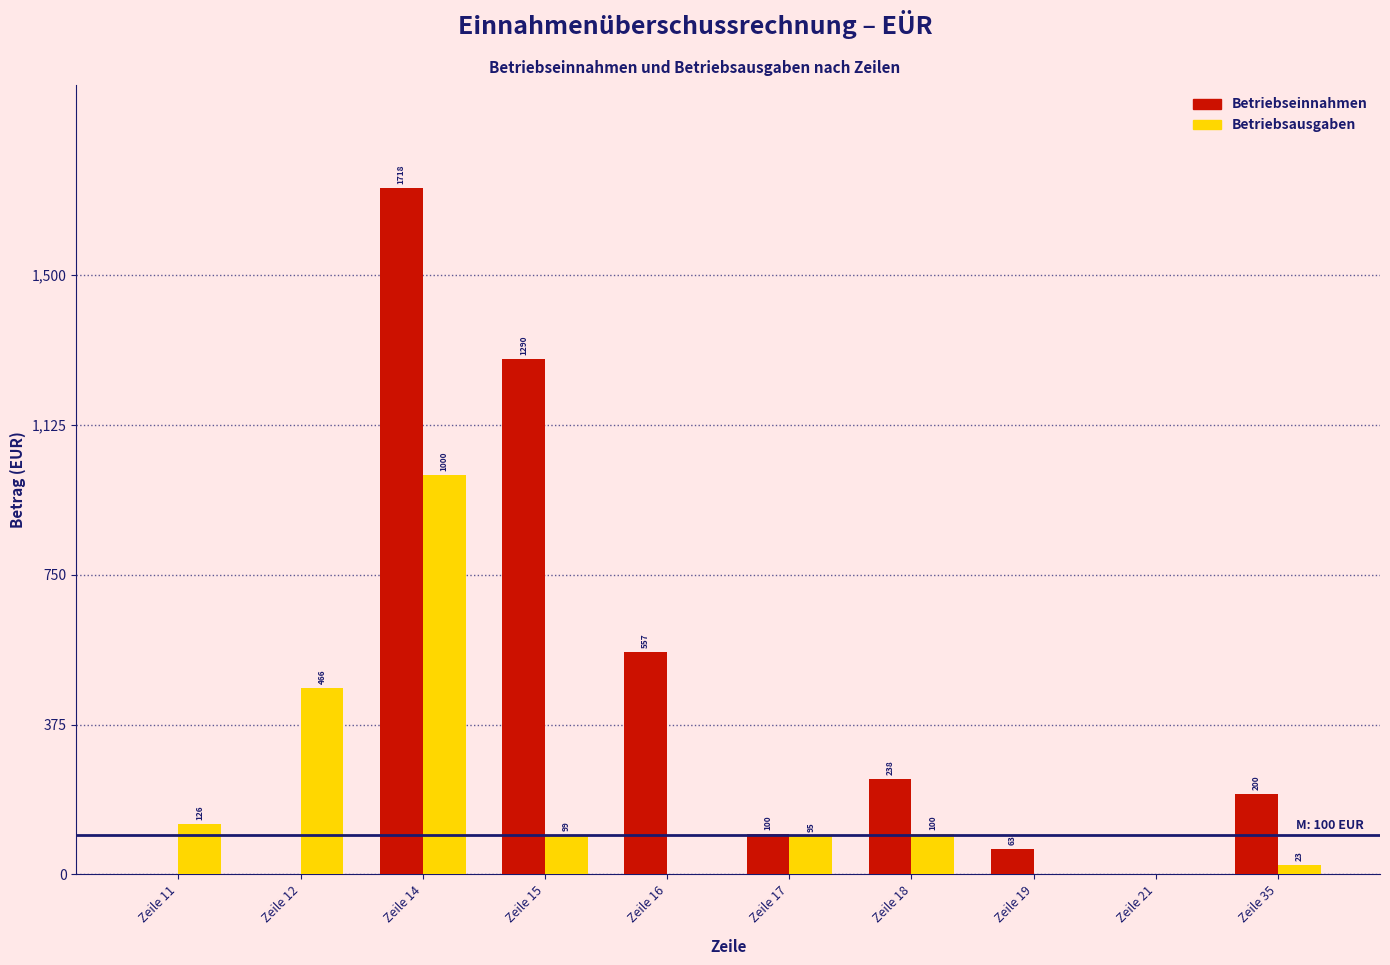

The value of Betriebsausgaben at Zeile 15 is 99.0. True or false?

True